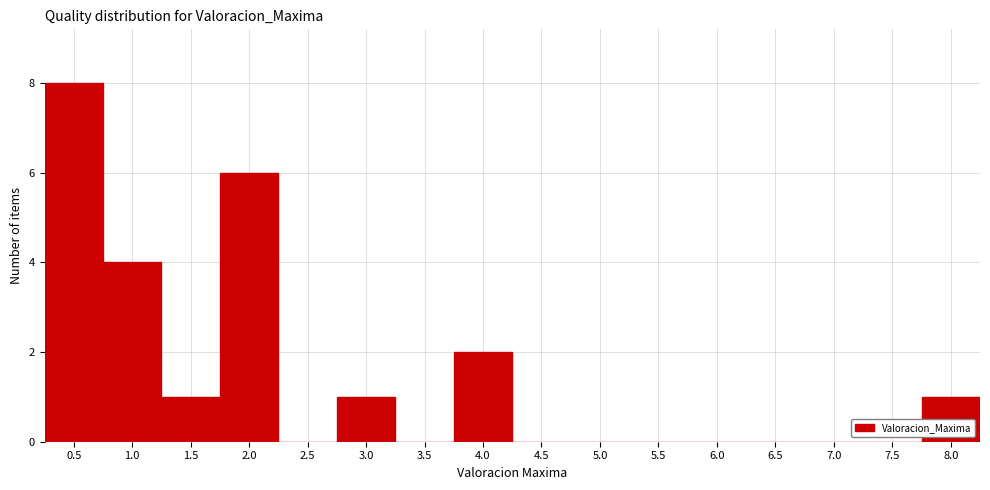

How tall is the bar that spans 1.75 to 2.25 on the x-axis? The values are not printed on the chart, so give them approximately, as read against the axis.

6